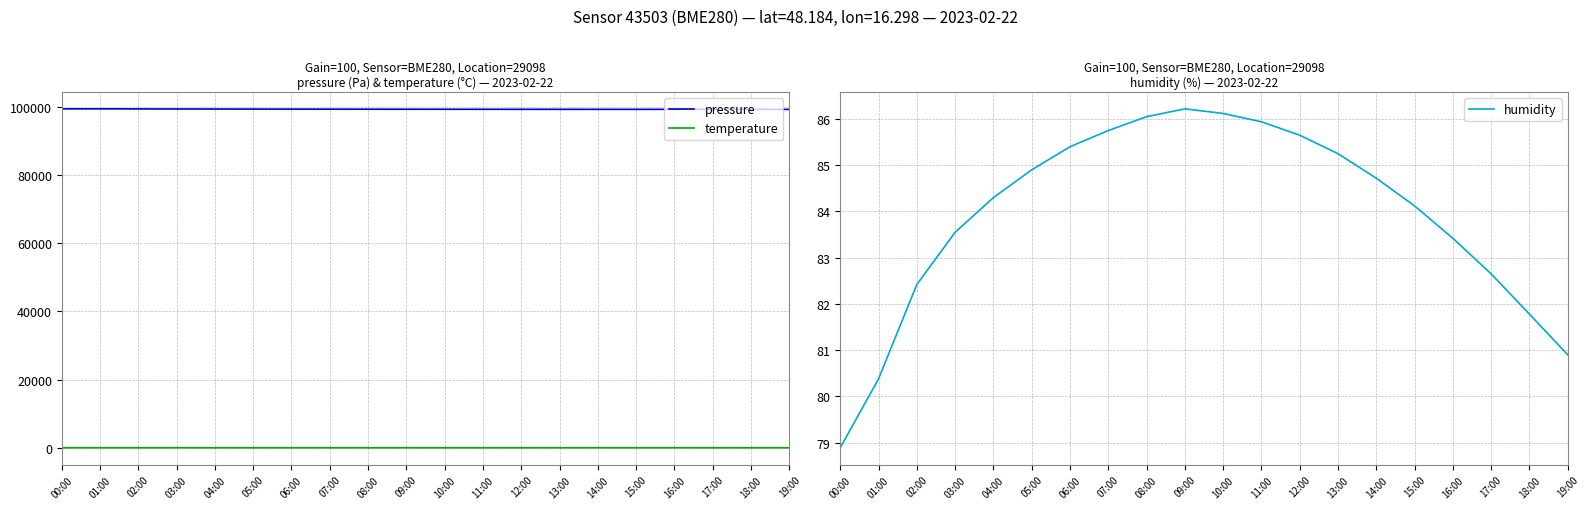

At which category does the chart reach its peak across all series?

01:00